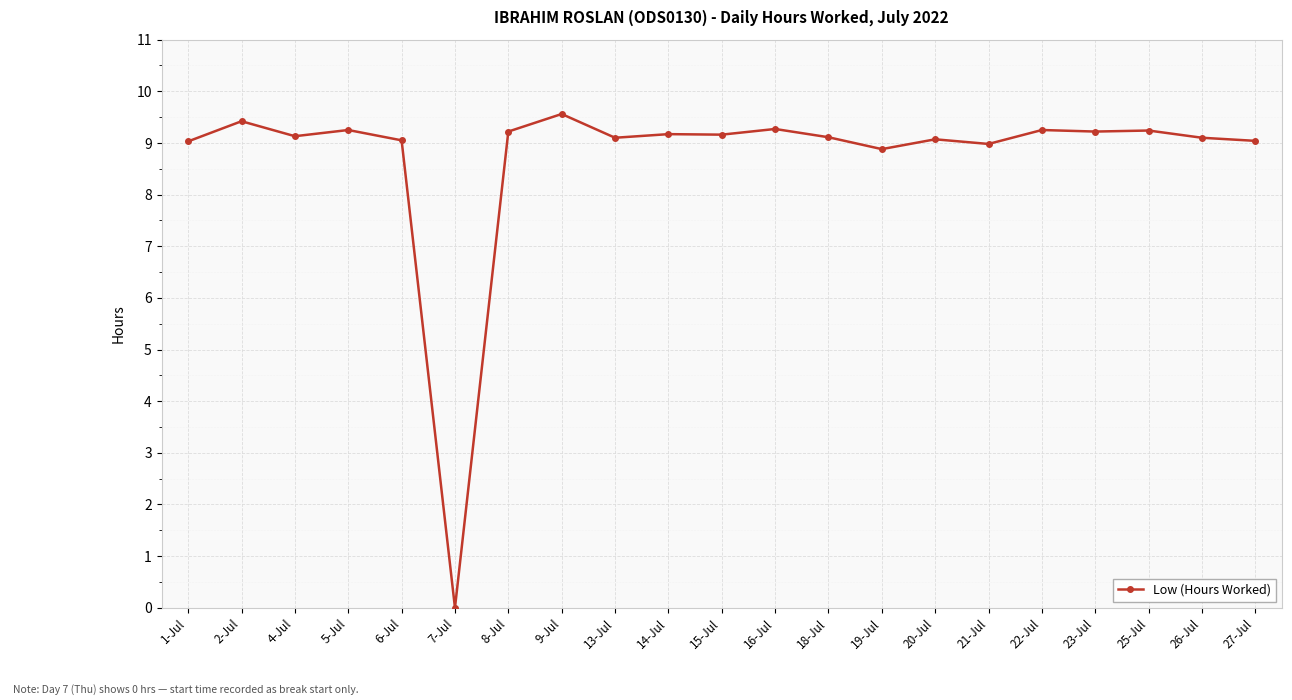

At which category does the data reach its first local peak?

2-Jul